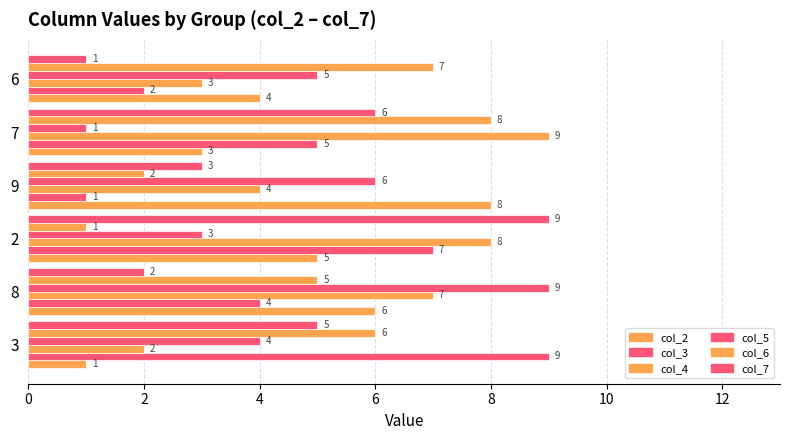

What is the average value of the col_6 series?

5